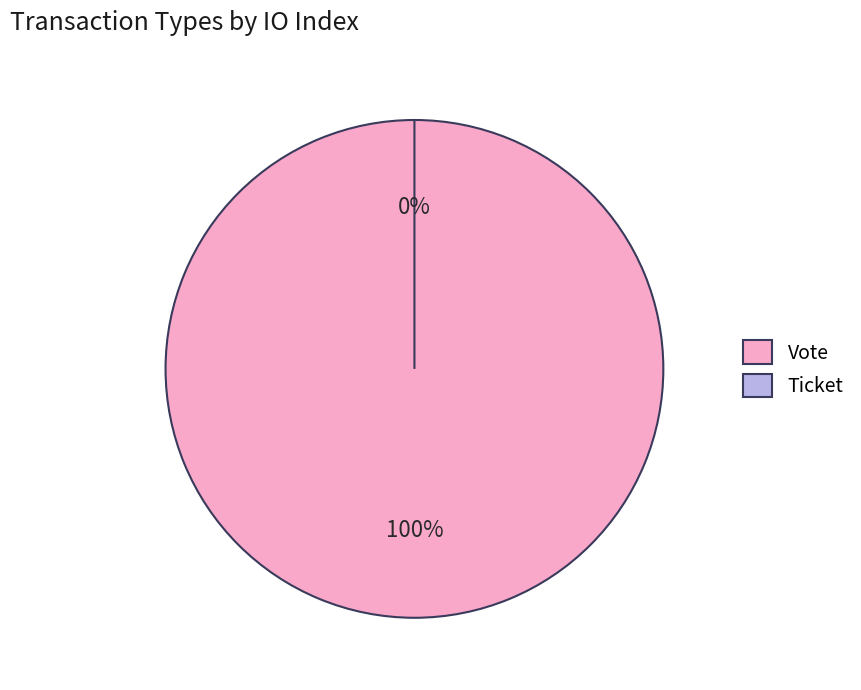

The Ticket slice represents 1% of the pie. True or false?

False